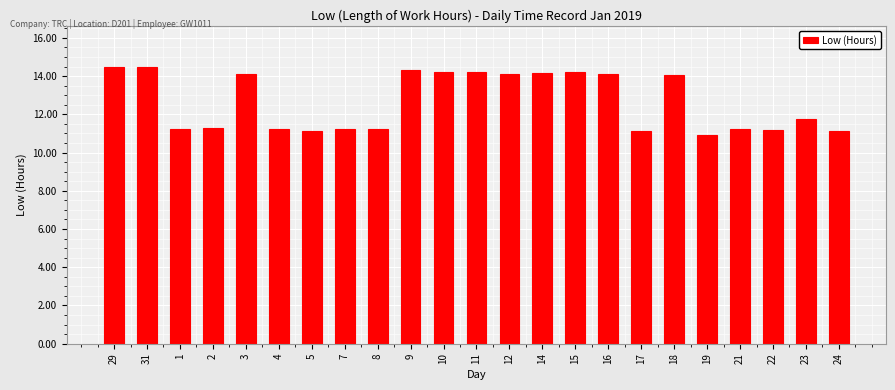

Is it true that the value at 11 is 14.2?

True